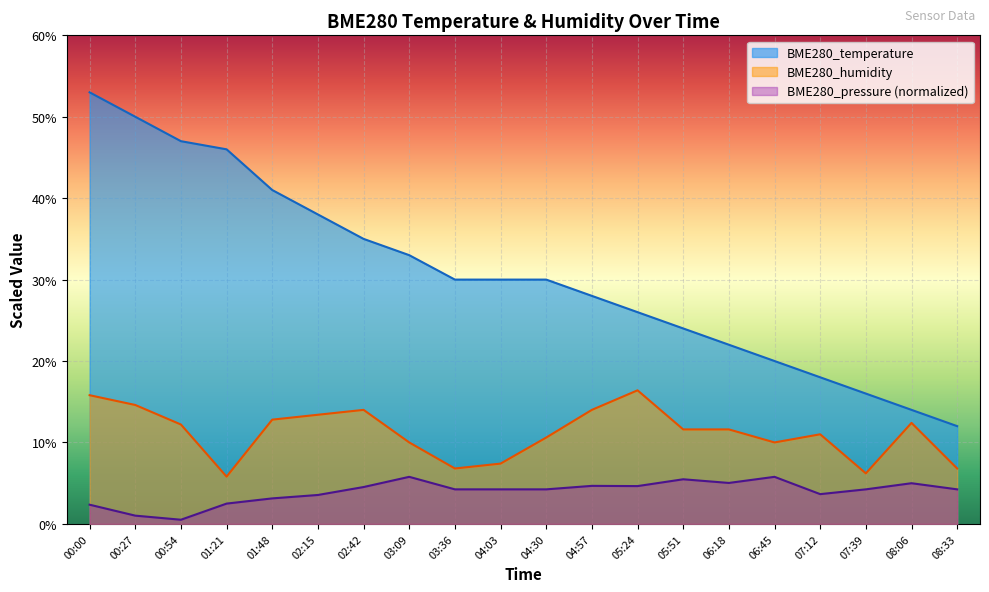

The value at 06:18 is 36.6. True or false?

False